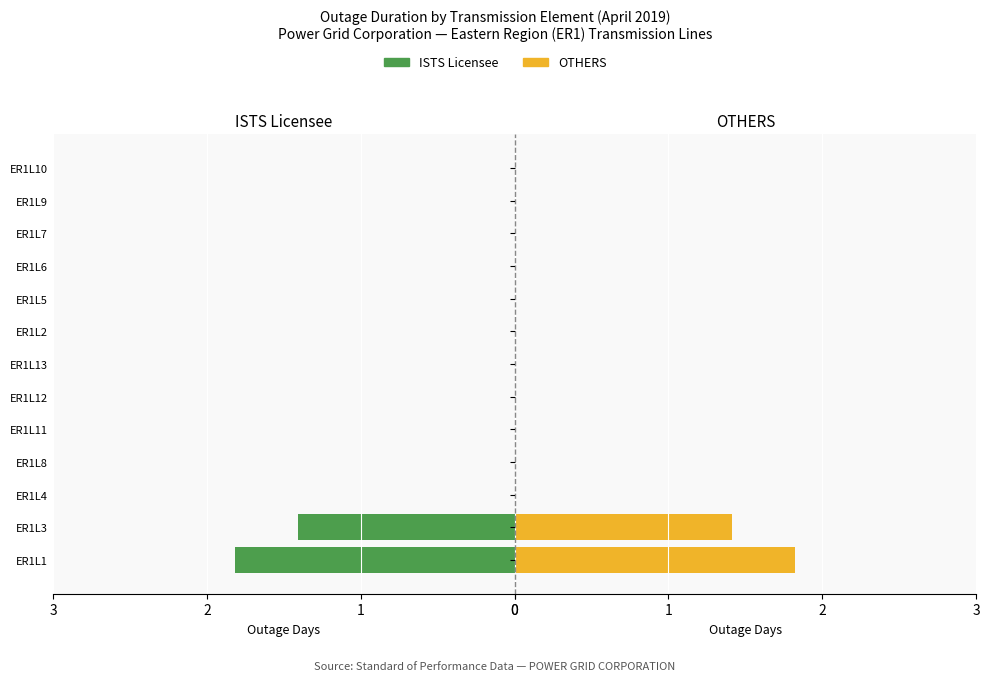

The value of Total outage at 11 is -1.1. True or false?

False